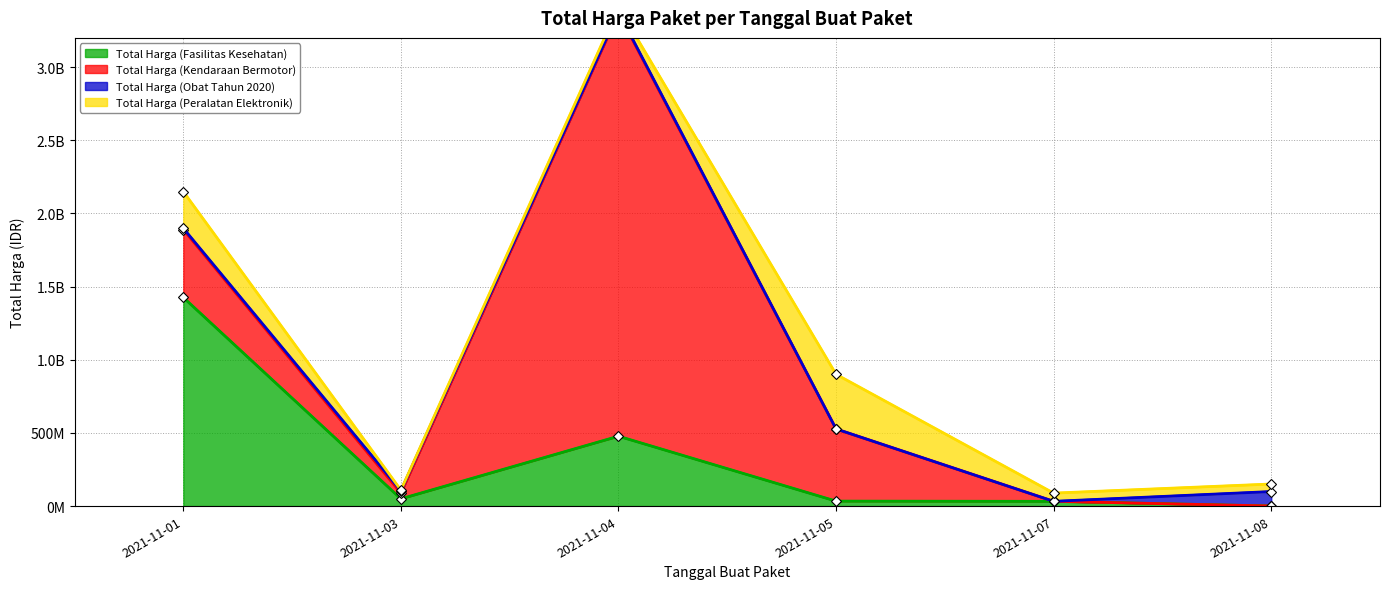

True or false: Total Harga (Peralatan Elektronik) and Total Harga (Fasilitas Kesehatan) intersect in this chart.

True